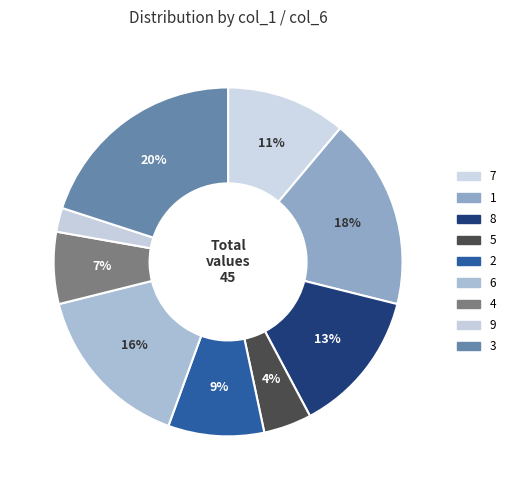

Is there any slice that represents more than half of the pie?

No